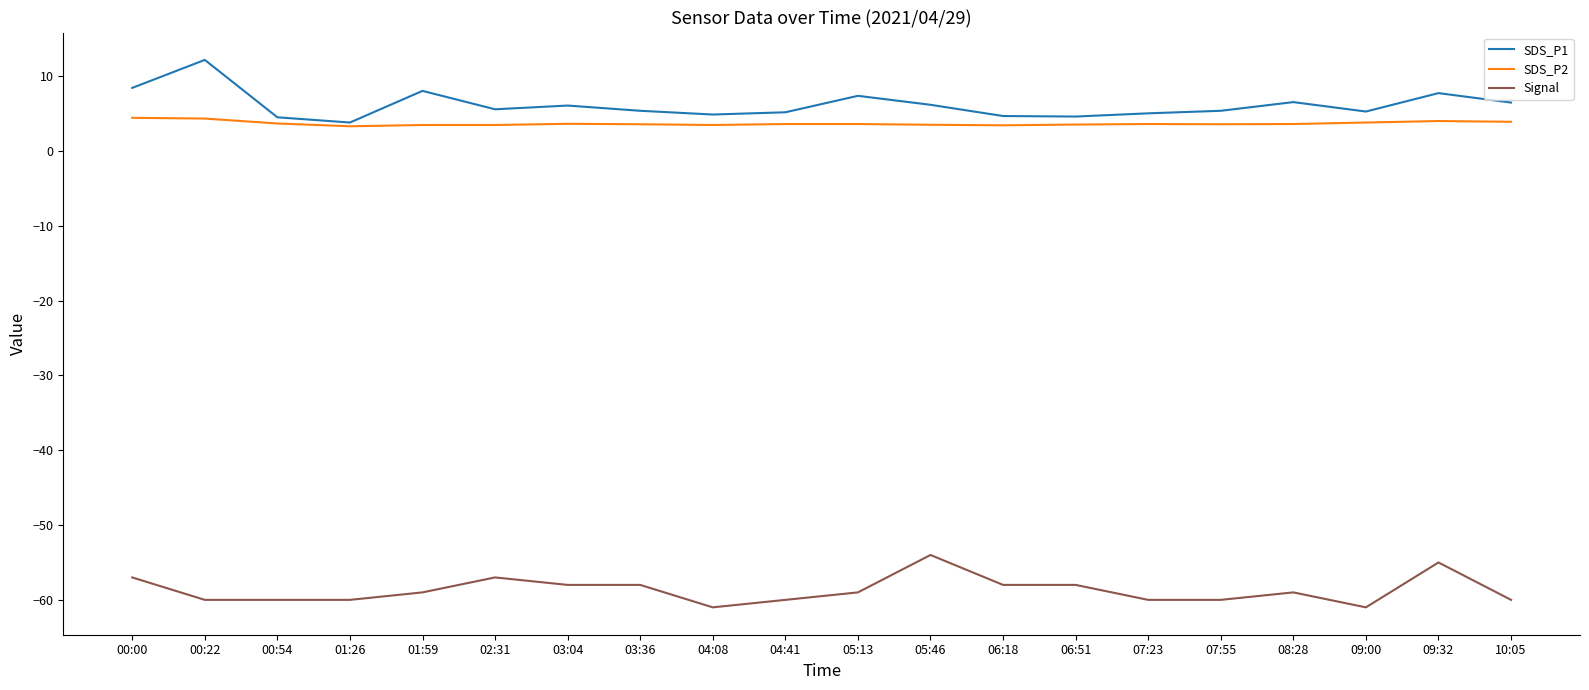

Rank the series by their maximum value, from lowest to highest.

Signal, SDS_P2, SDS_P1